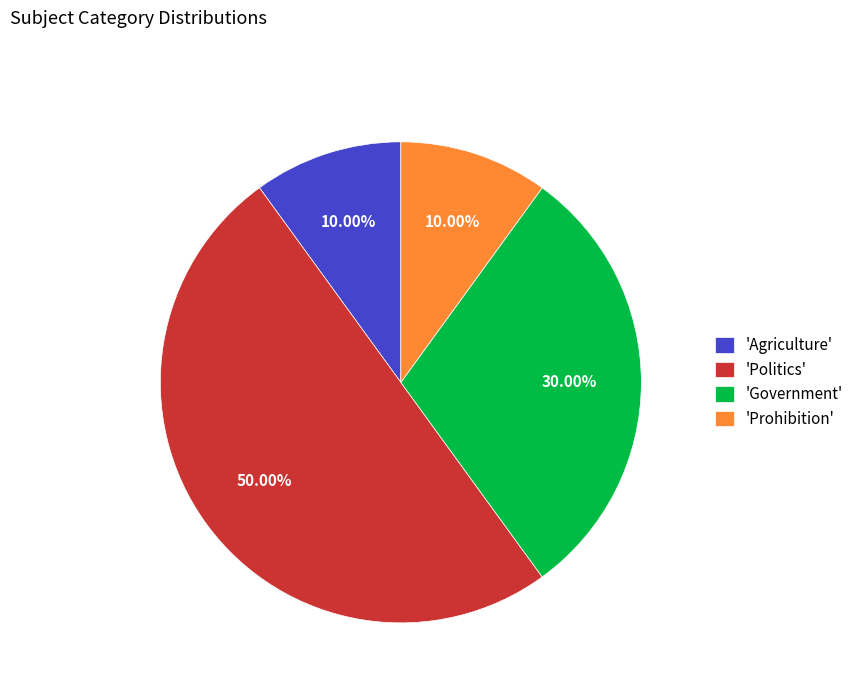

Do 'Agriculture' and 'Prohibition' together represent more than half of the pie?

No